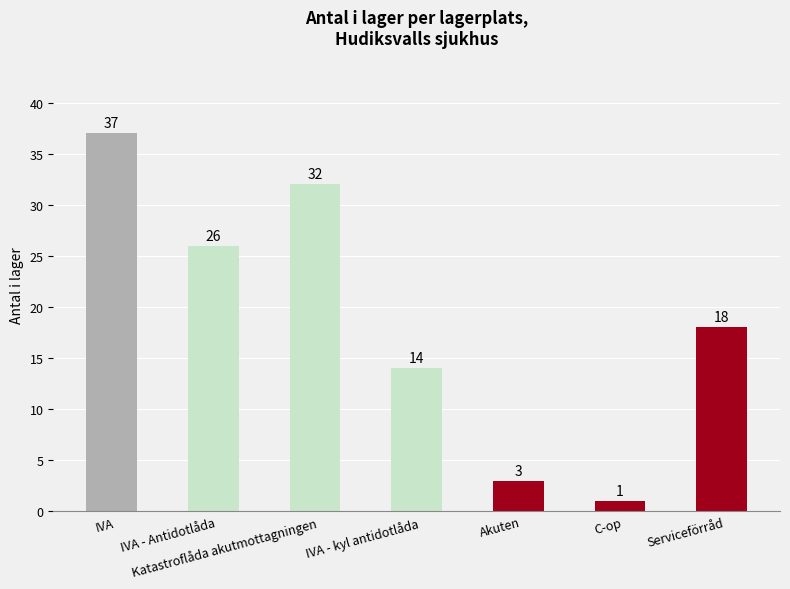

What is the ratio of the value at Katastroflåda akutmottagningen to the value at IVA?

0.9